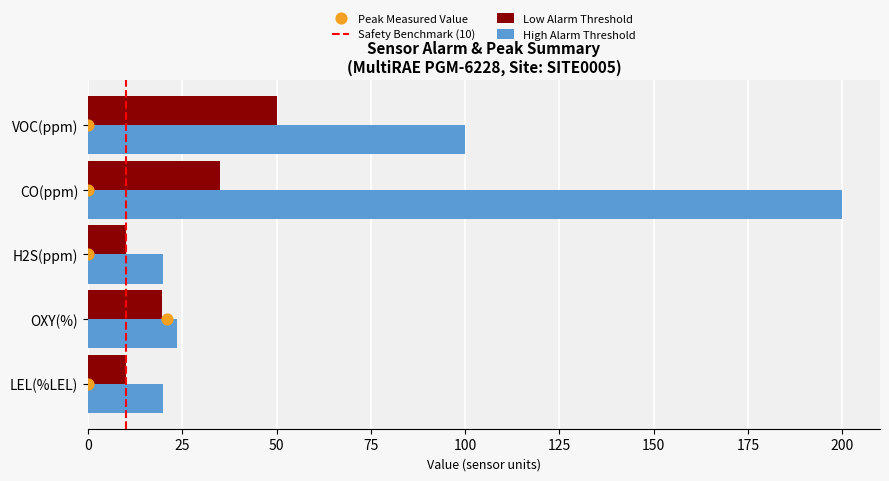

What is the difference between the High Alarm Threshold values at VOC(ppm) and CO(ppm)?

100.0